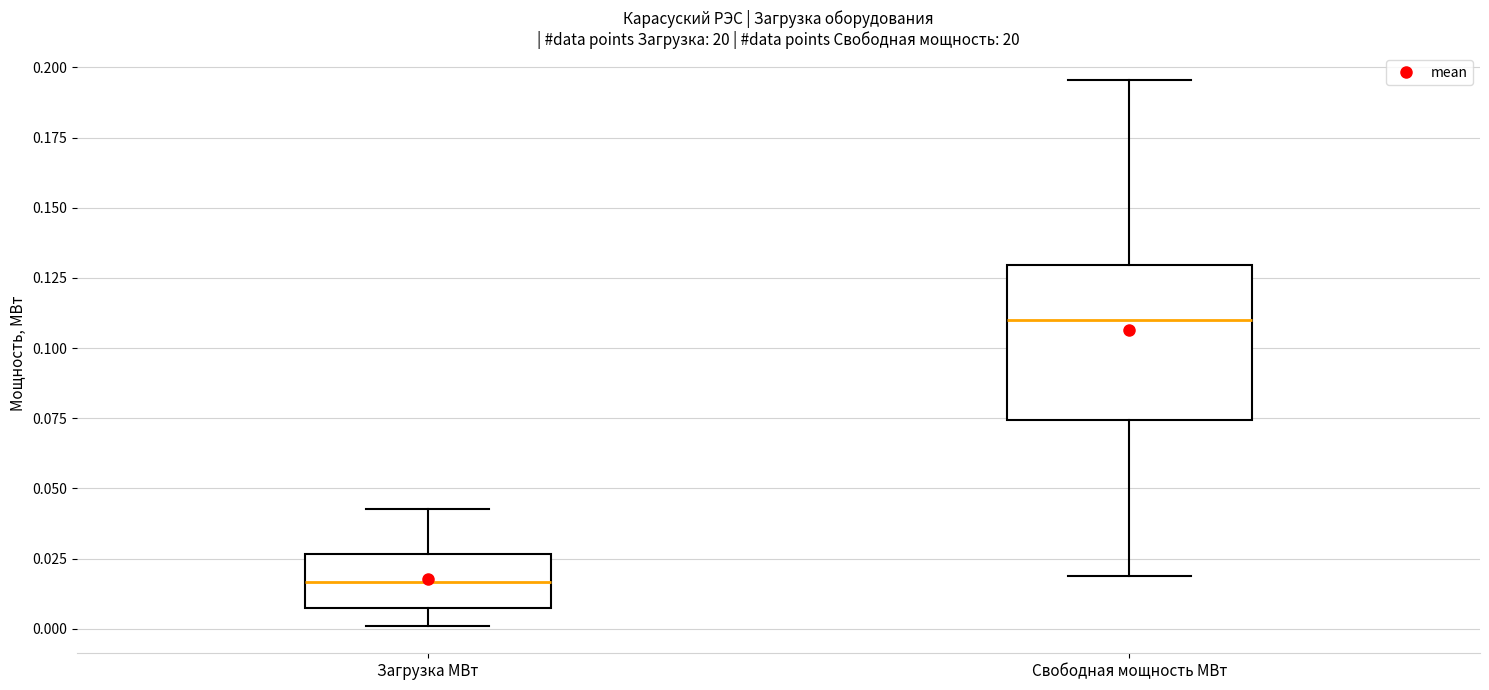

Reading left to right, read every box against the y-axis: the position of its median line, the range the box covers, and the ends of its whiskers. The values are not printed on the chart, so give them approximately, as read against the axis.

Загрузка МВт: median 0.015, box 0.010 to 0.025, whiskers 0.000 to 0.045
Свободная мощность МВт: median 0.110, box 0.075 to 0.130, whiskers 0.020 to 0.195